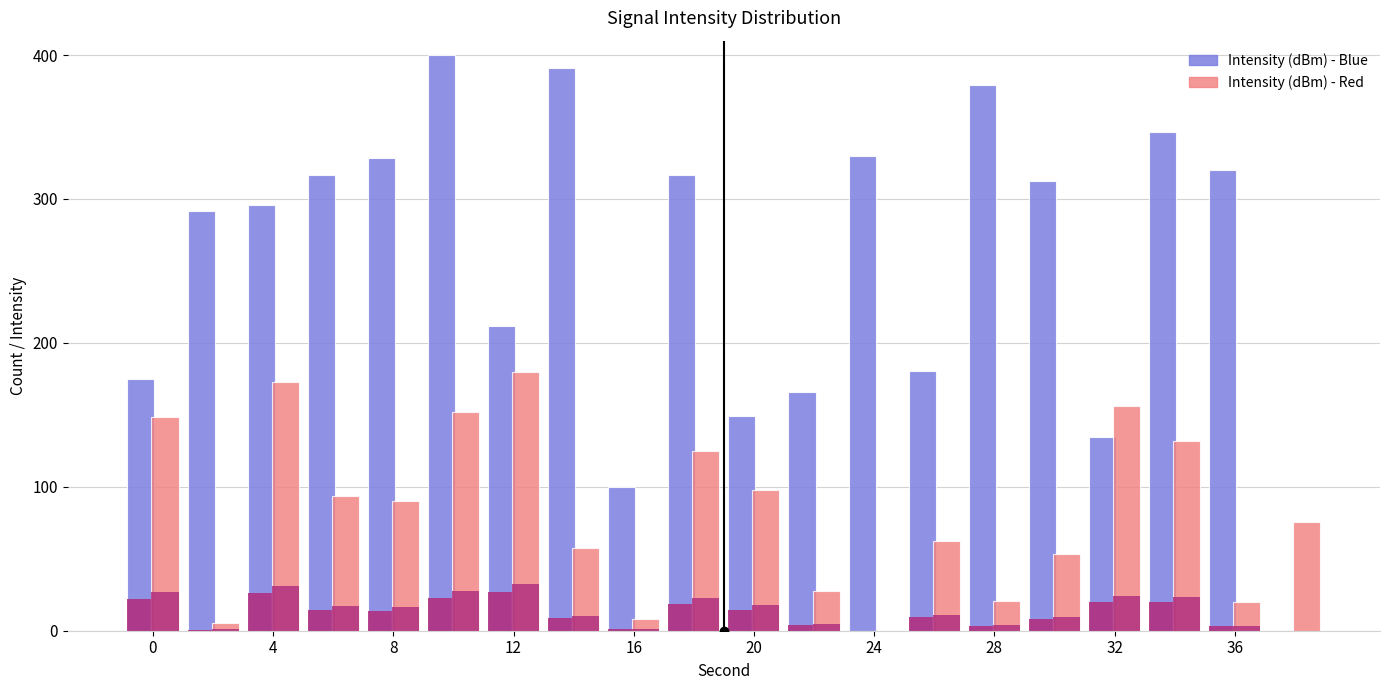

The value of Intensity (dBm) - Blue at 4 is 161.9. True or false?

False